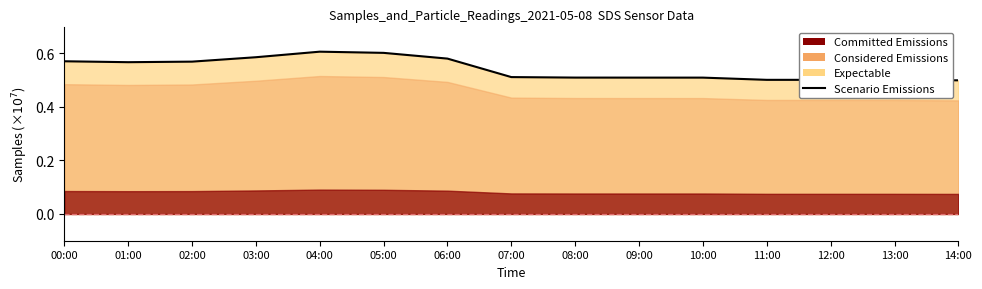

What is the difference between the second highest and minimum values?

0.1